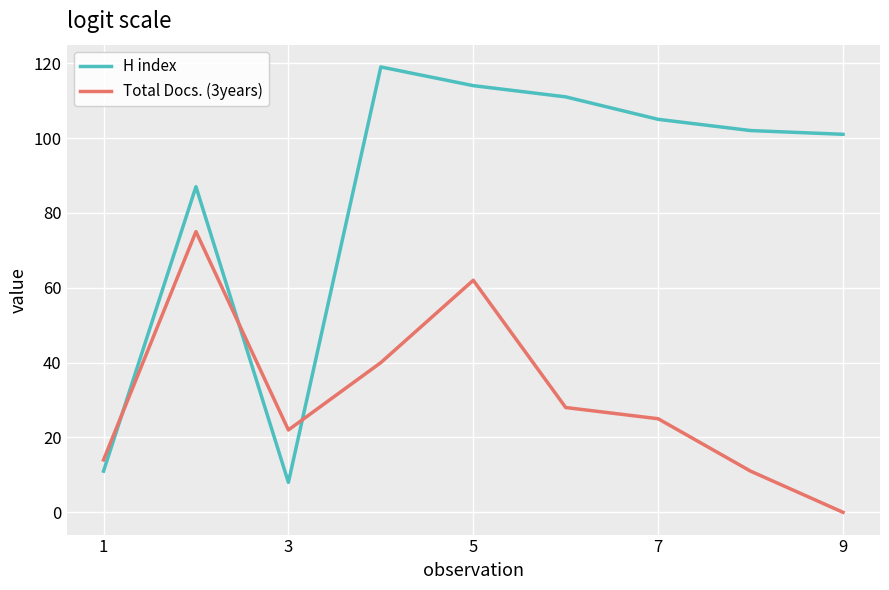

What is the maximum value for Total Docs. (3years)?

75